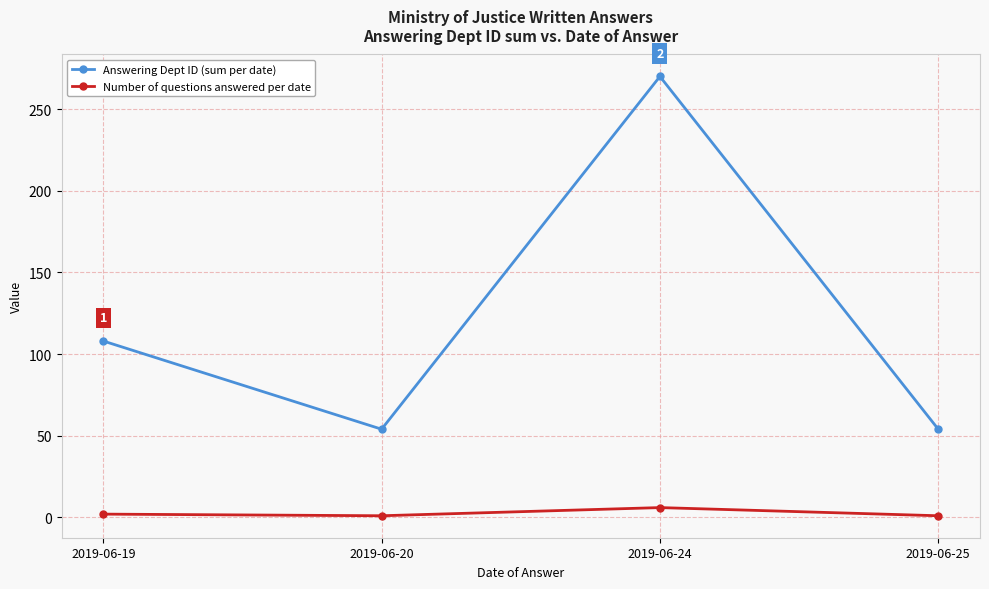

Is it true that Number of questions answered per date equals 1 at 2019-06-20?

True